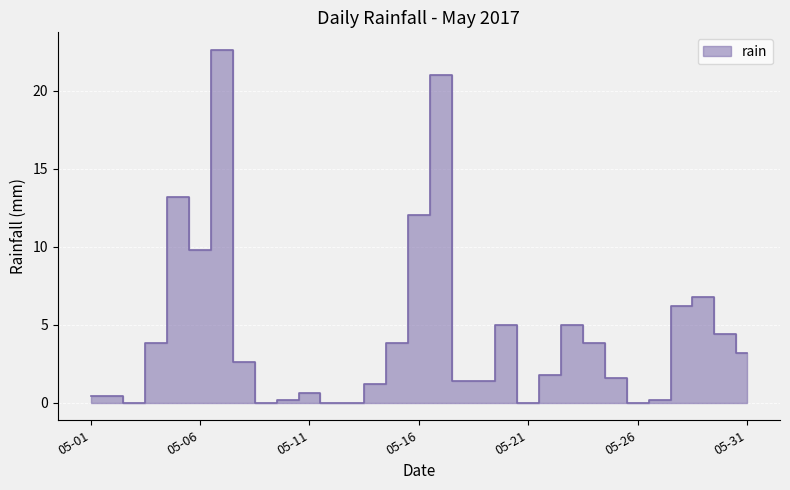

How many lines are shown in the chart?

1